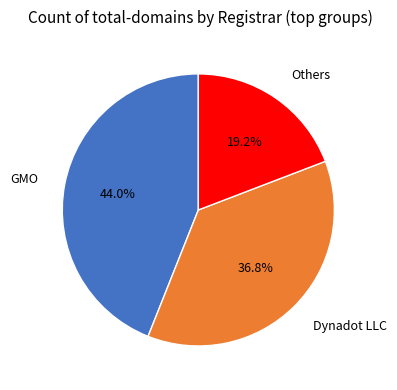

Does GMO account for over 50% of the chart?

No